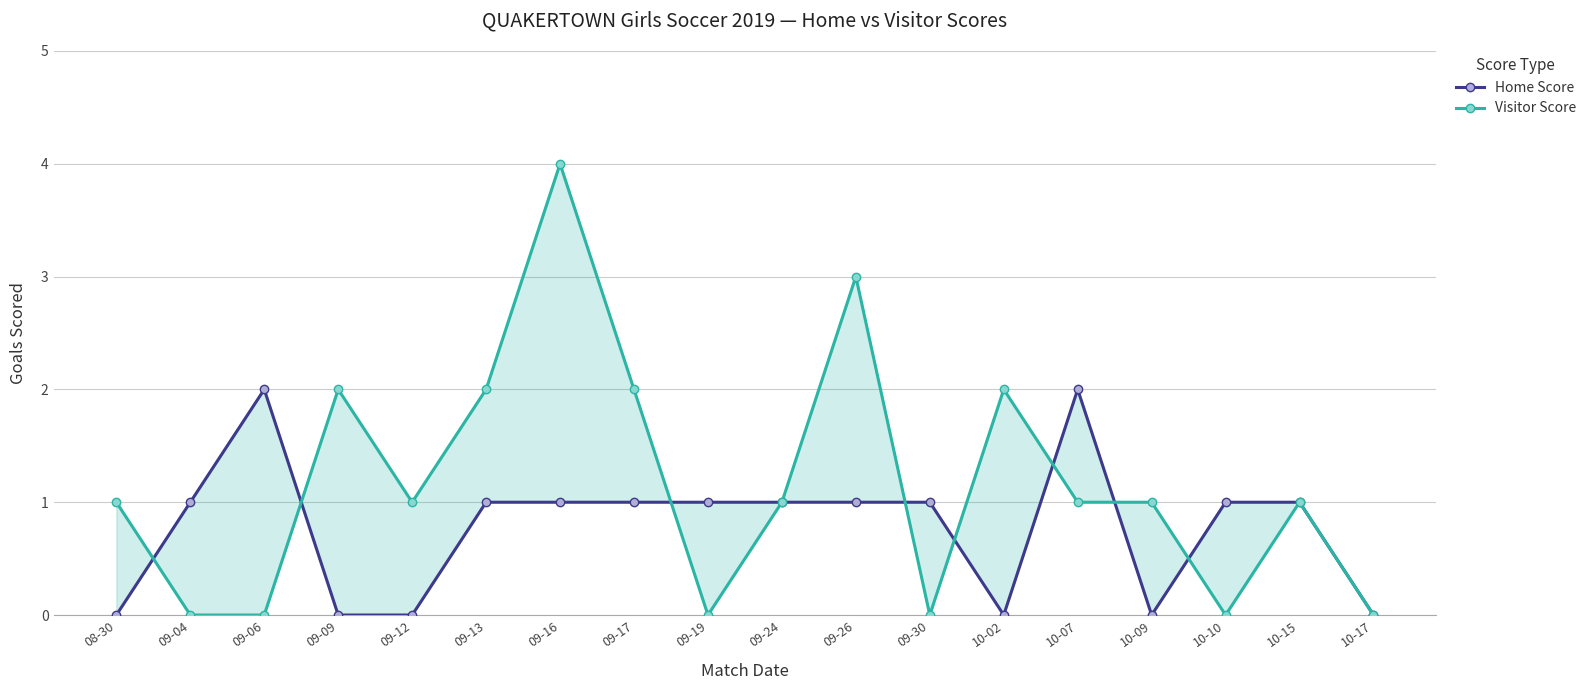

Which category has the lowest value in the Visitor Score series?

09-04